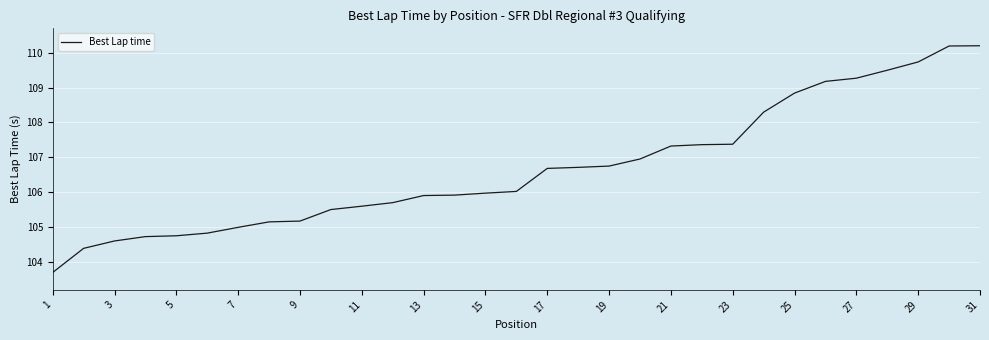

What is the difference between the maximum and minimum values?

6.5